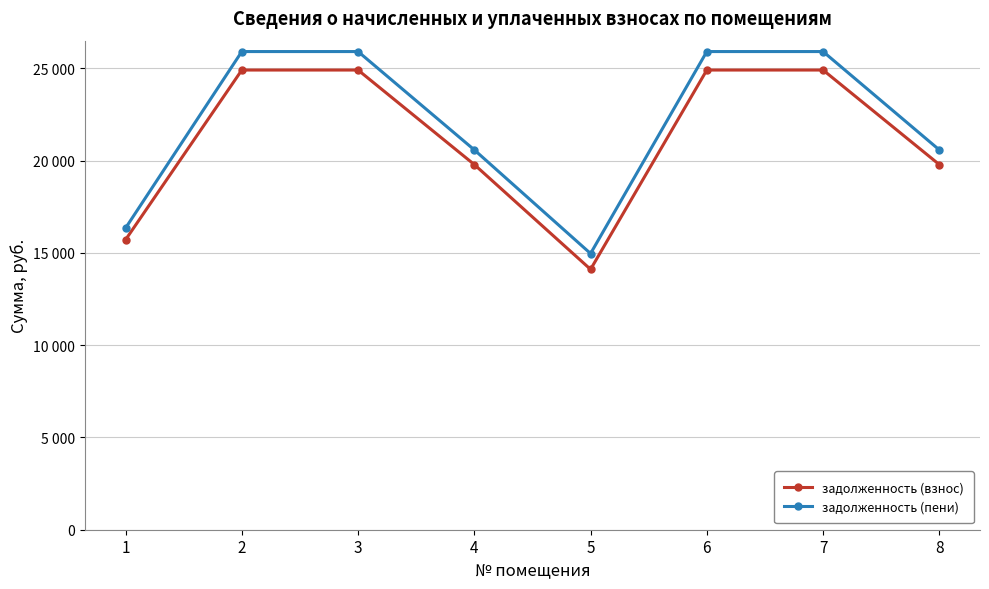

Where does the задолженность (пени) series first go above 25903?

2